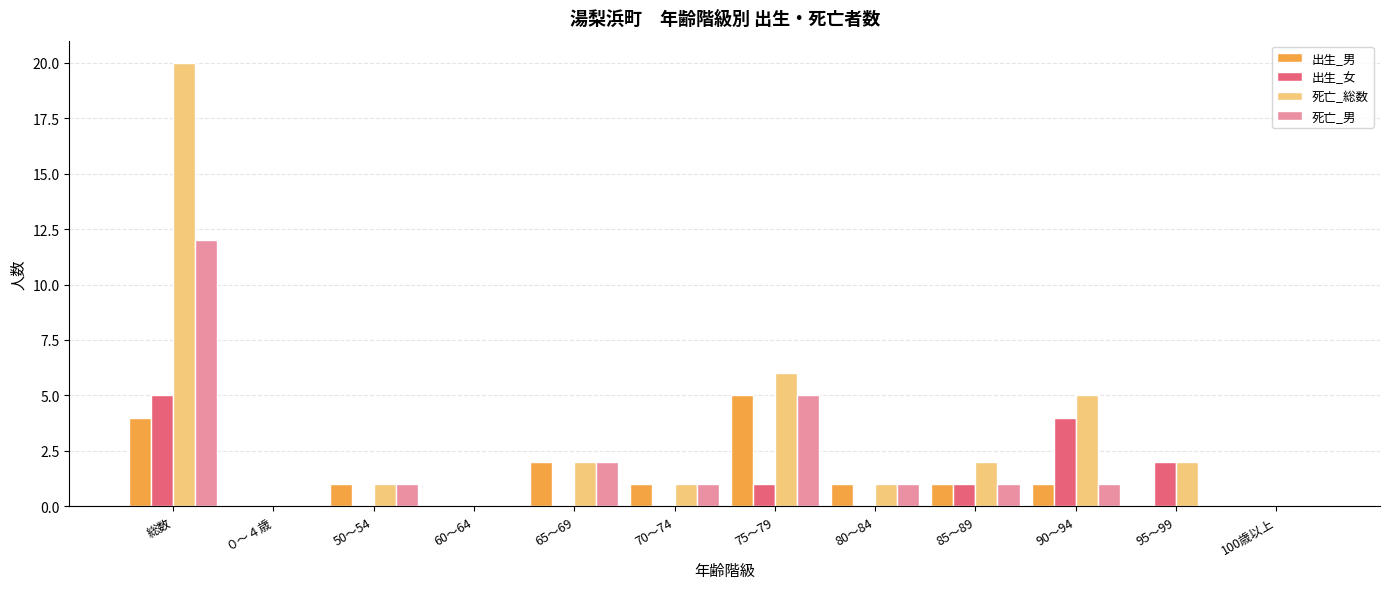

Between 総数 and 80～84, which series saw the biggest shift?

死亡_総数